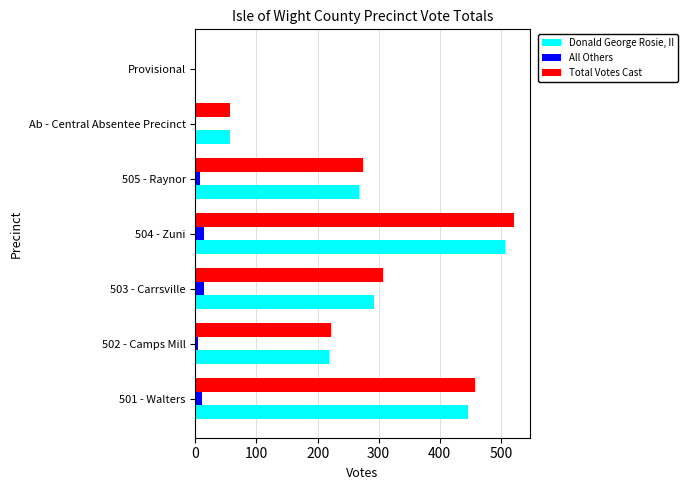

At which category is the sum across all series the highest?

504 - Zuni